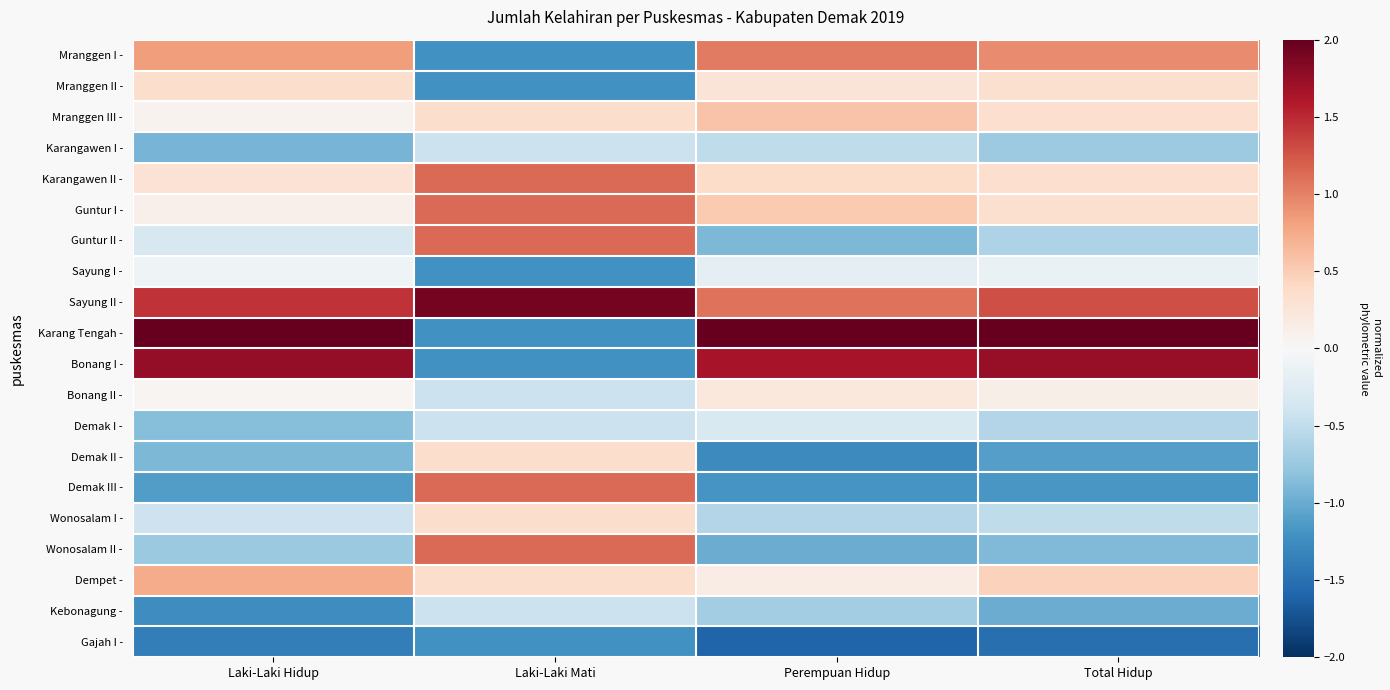

How many series are shown in this chart?

20